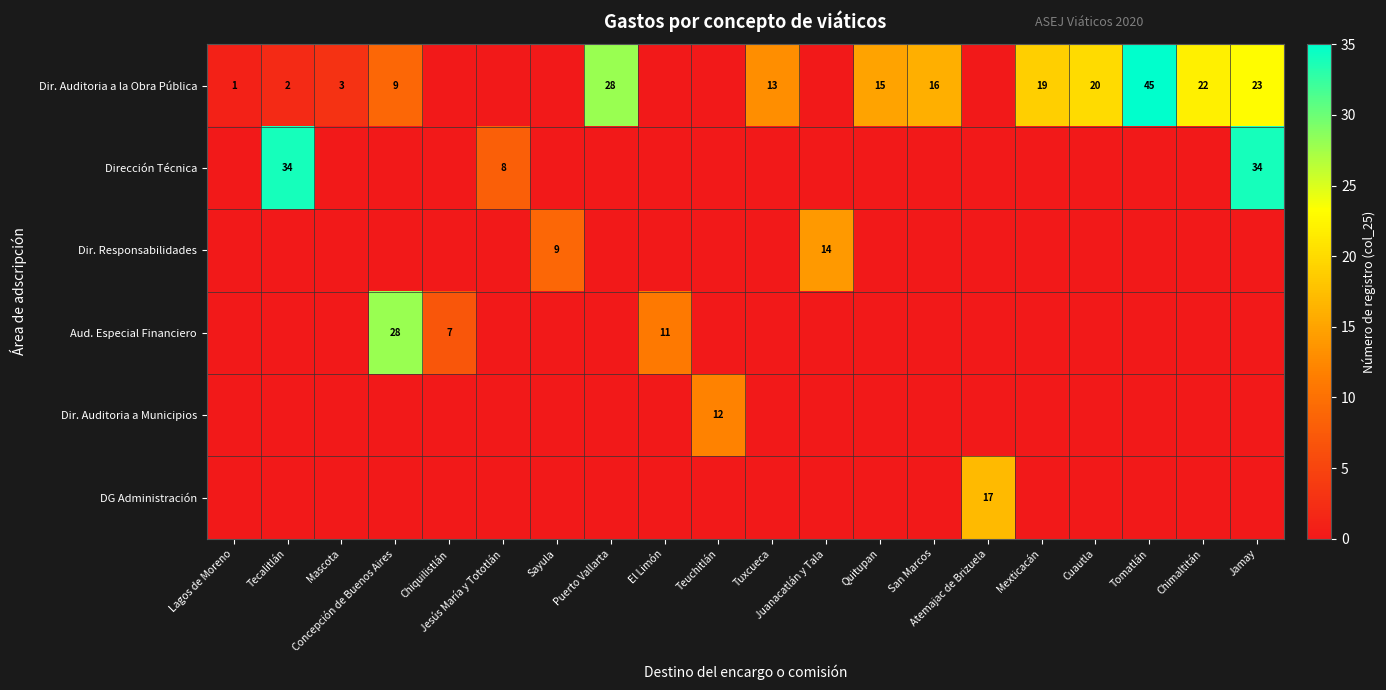

At which label does Dir. Auditoria a la Obra Pública first exceed 9?

Puerto Vallarta